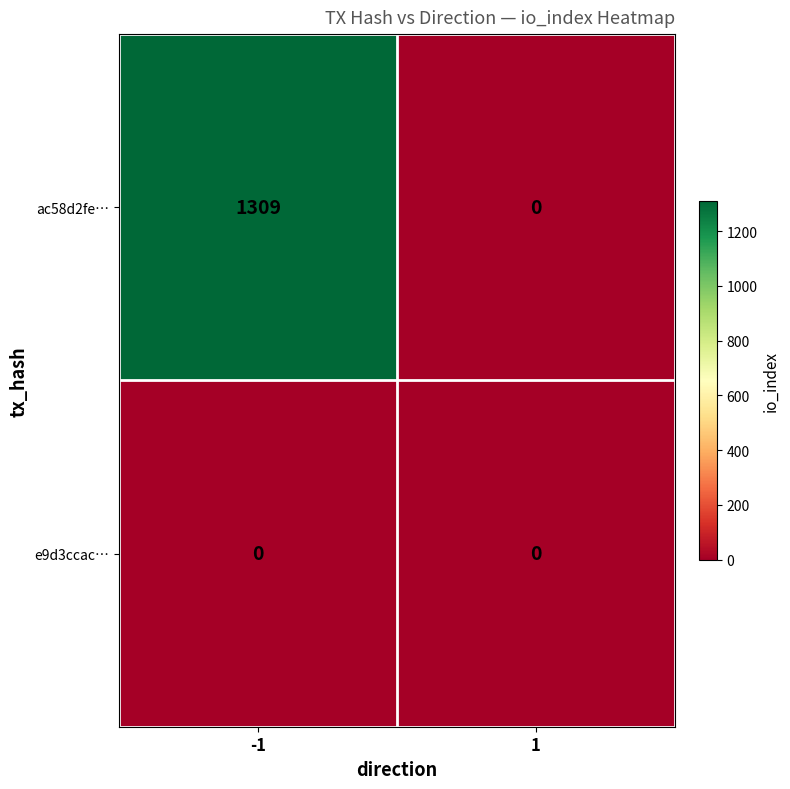

How many values in the ac58d2fe… series are below 1309?

1